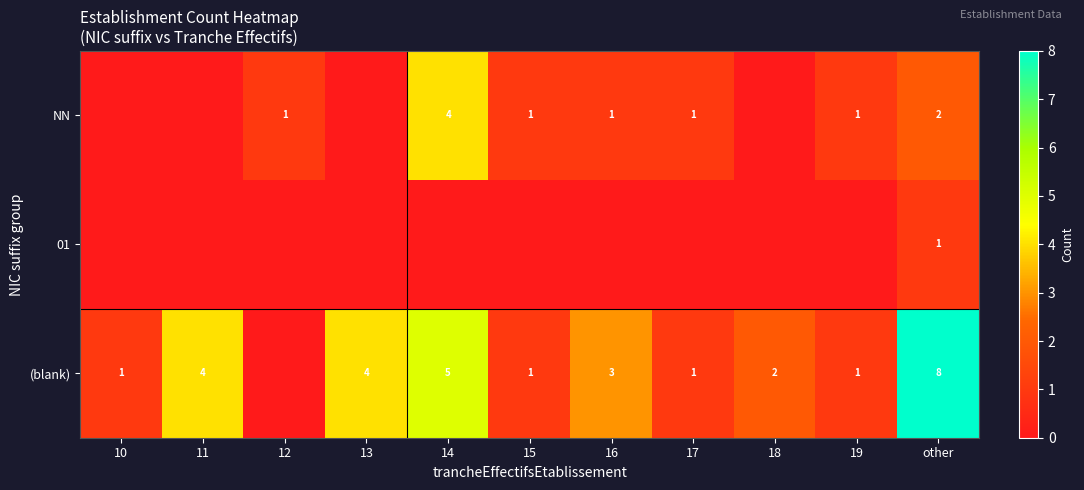

Is it true that NN equals 1 at 17?

True